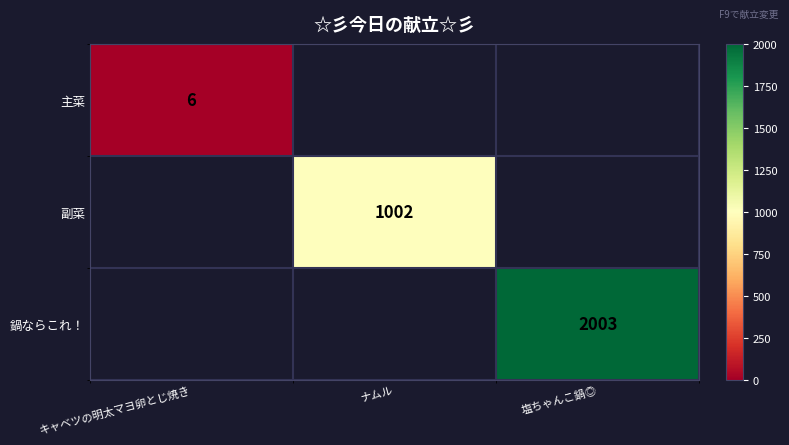

Is it true that 主菜 equals 2 at キャベツの明太マヨ卵とじ焼き?

False